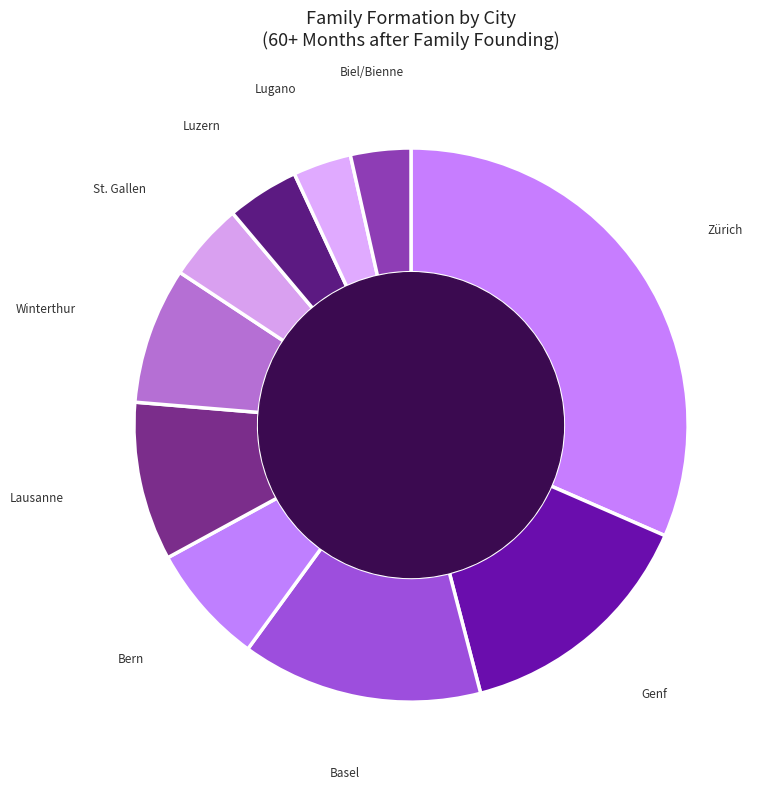

Which category has the biggest portion of the pie?

Zürich